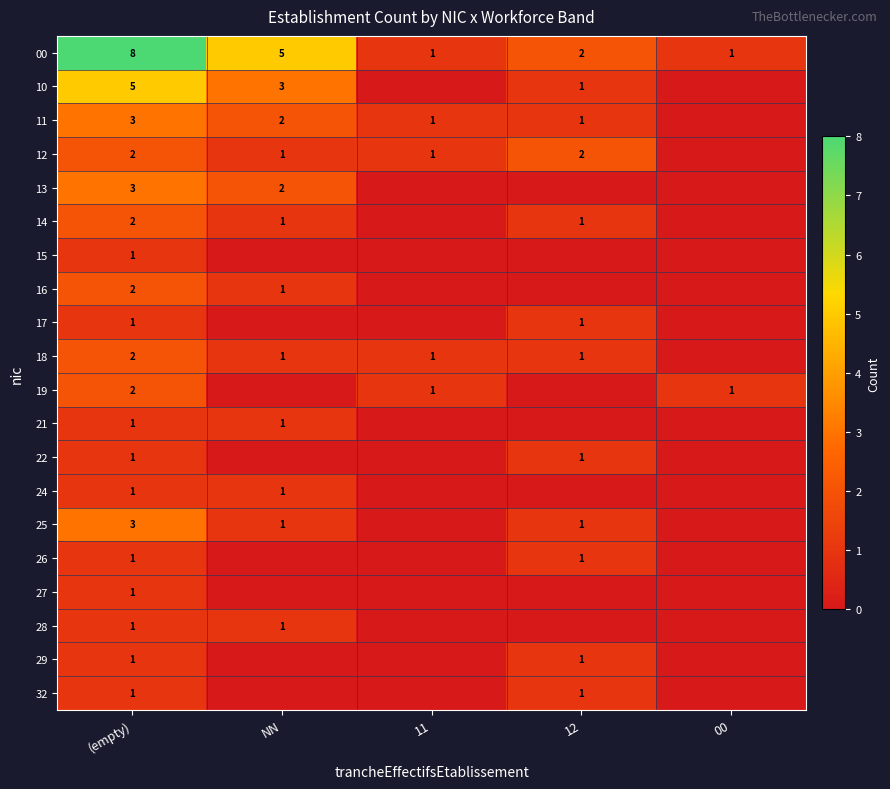

What is the maximum value shown in the chart?

8